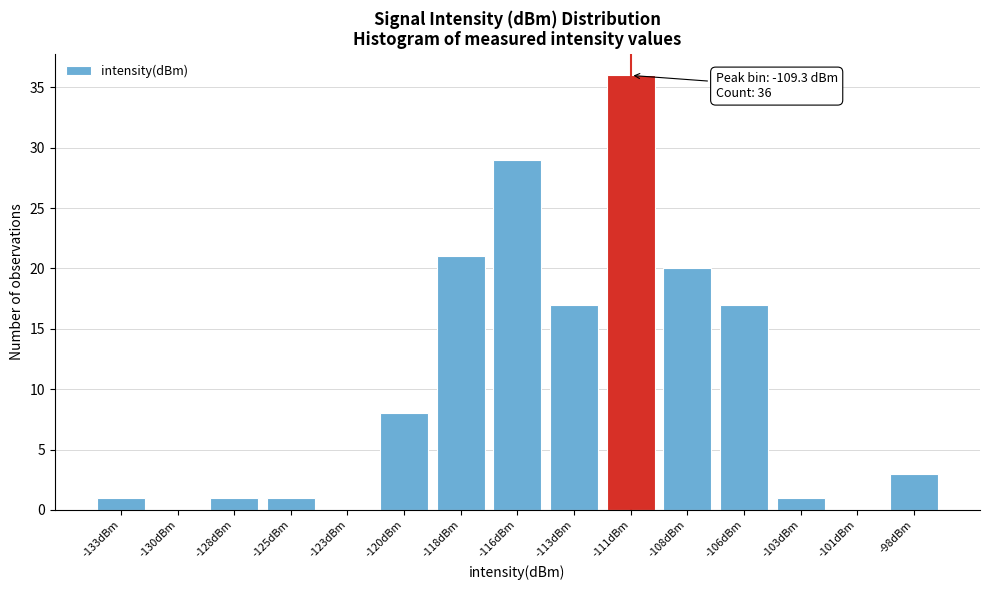

Reading right to left, transcribe all the data shown in this chart.

-98dBm=3	-101dBm=0	-103dBm=1	-106dBm=17	-108dBm=20	-111dBm=36	-113dBm=17	-116dBm=29	-118dBm=21	-120dBm=8	-123dBm=0	-125dBm=1	-128dBm=1	-130dBm=0	-133dBm=1